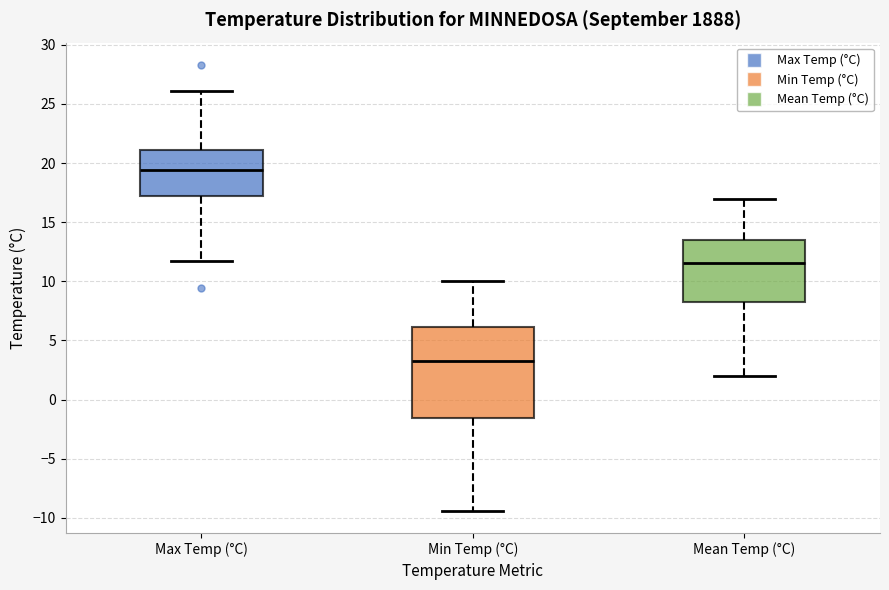

Where does the median line of the box for Min Temp (°C) sit on the y-axis? The values are not printed on the chart, so give them approximately, as read against the axis.

3.5